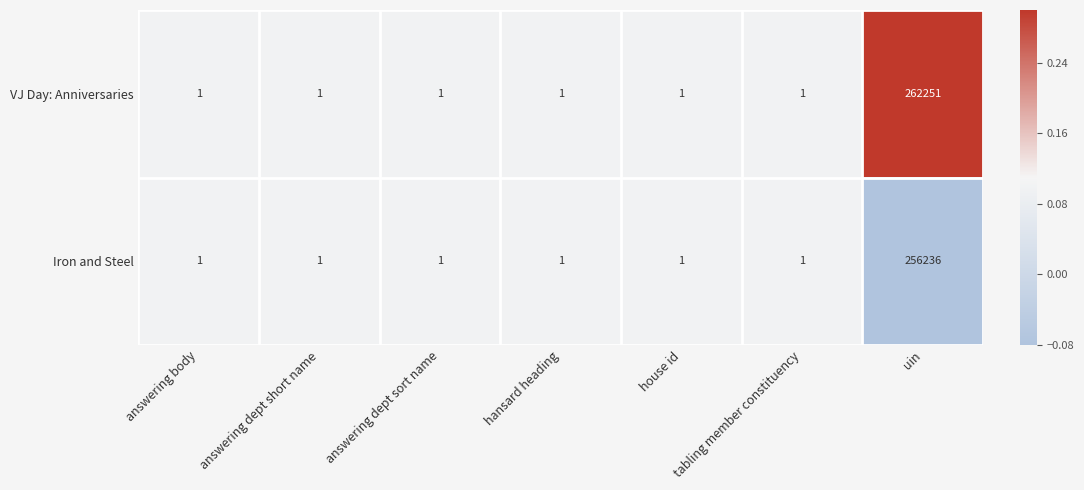

At which category is the sum across all series the highest?

uin